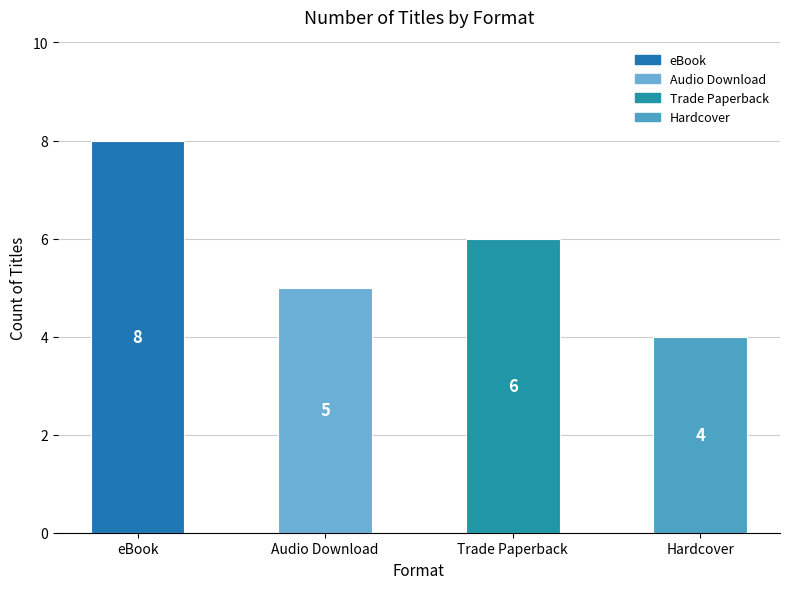

How many values are between 5 and 8?

3